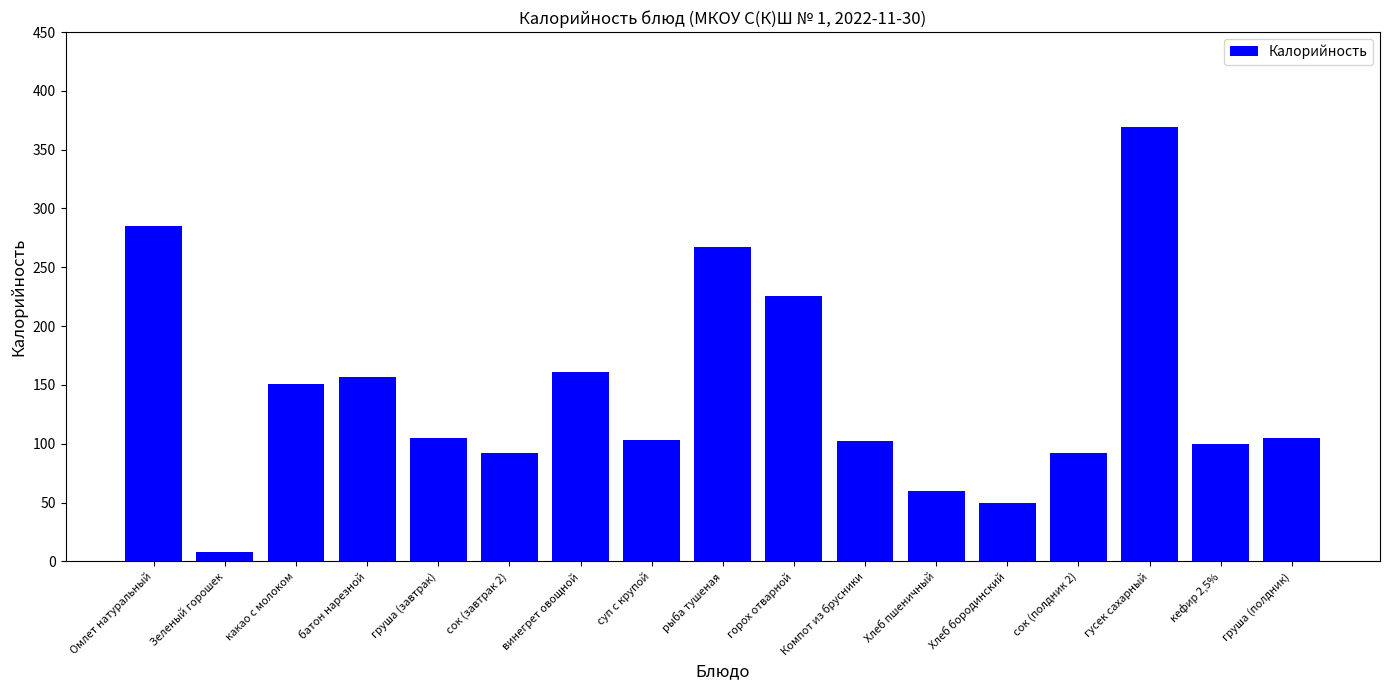

Between рыба тушеная and какао с молоком, which is larger?

рыба тушеная